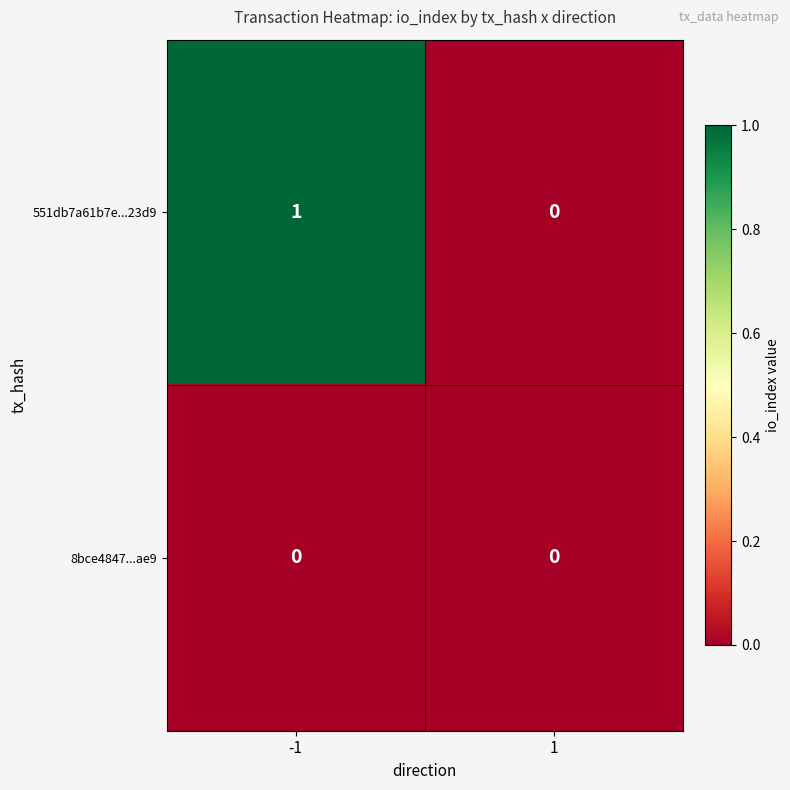

Between -1 and 1, which series saw the biggest shift?

551db7a61b7e...23d9